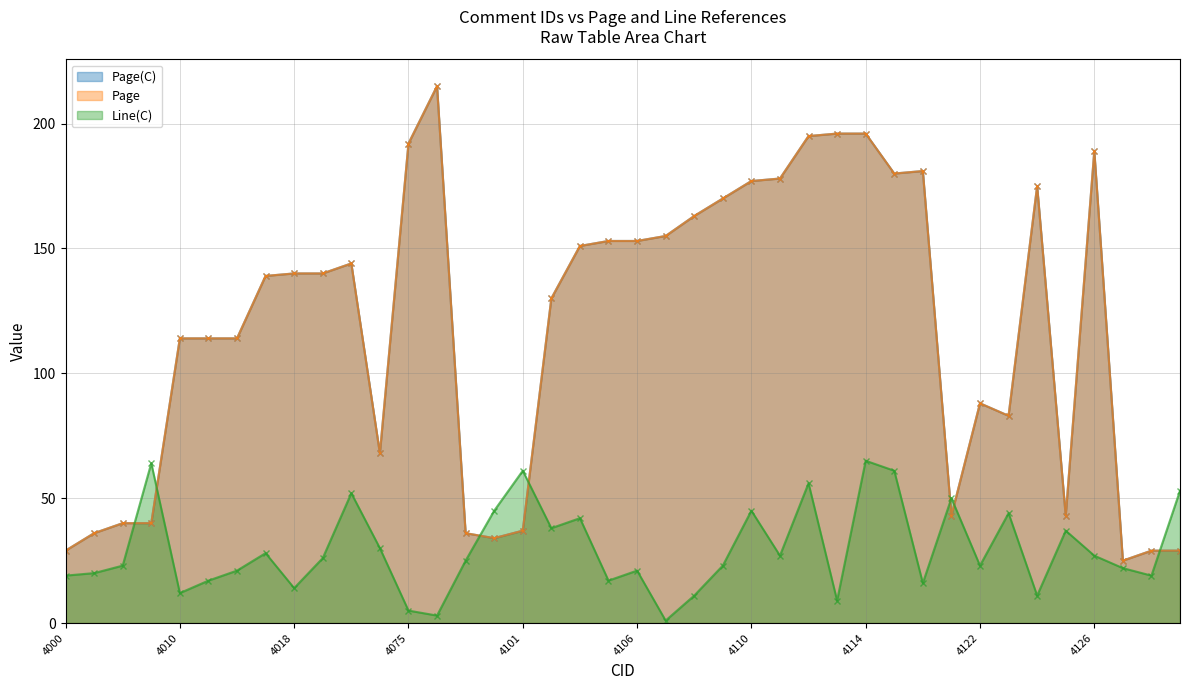

Which series changed the most between 4077 and 4134?

Page(C)